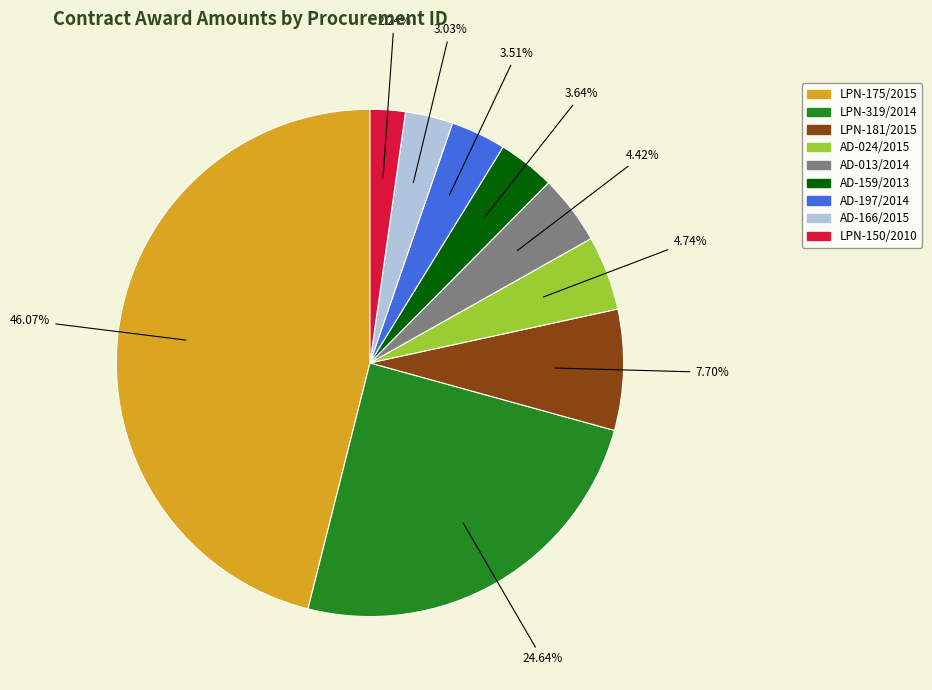

Does any single category account for the majority?

No